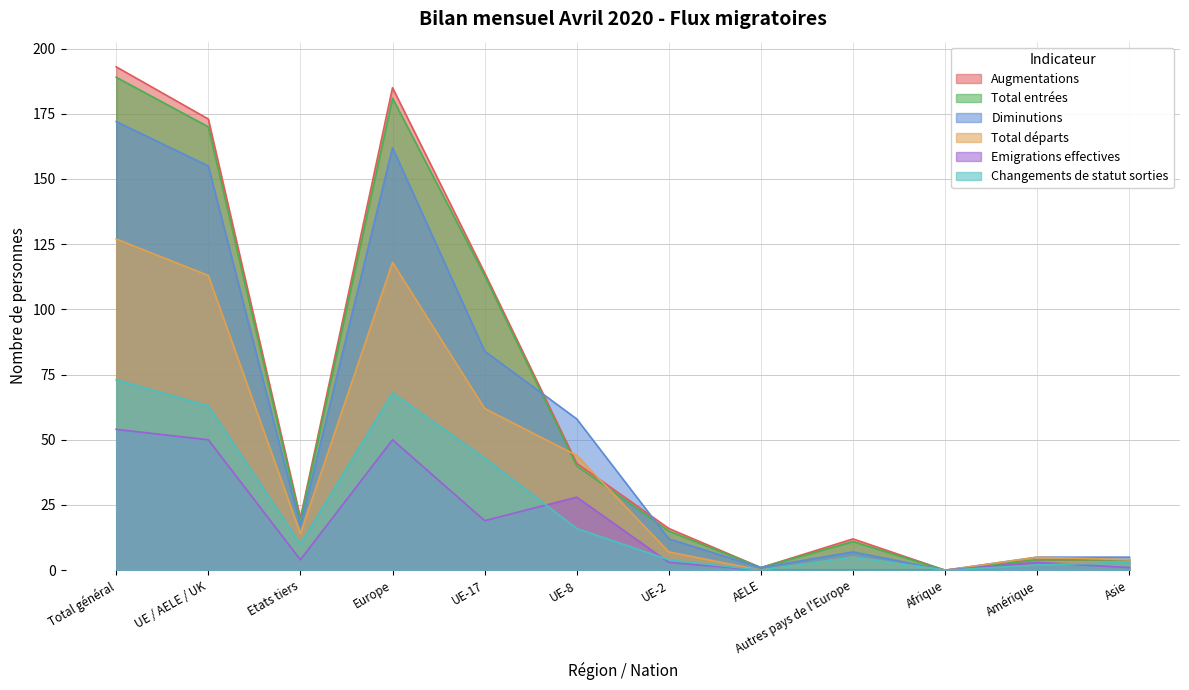

Where is Augmentations nearest to the value 96?

UE-17